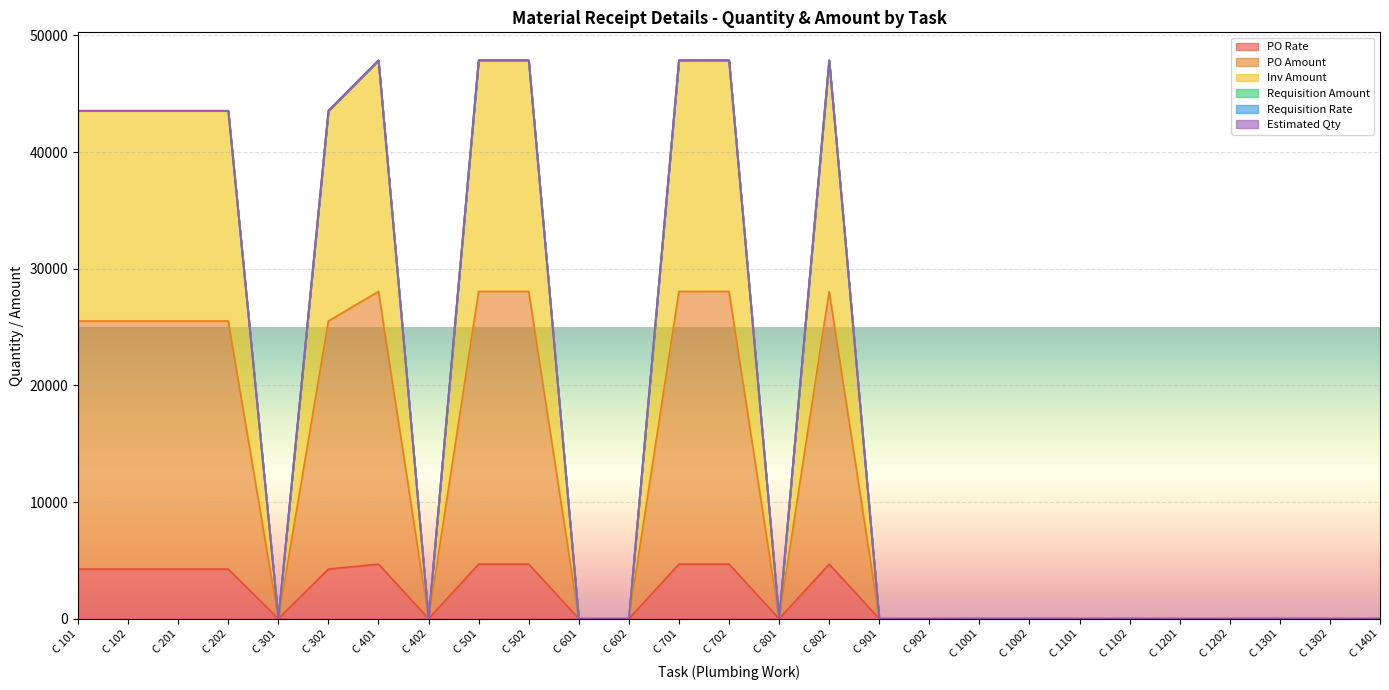

Does the chart display data point markers on the line(s)?

No